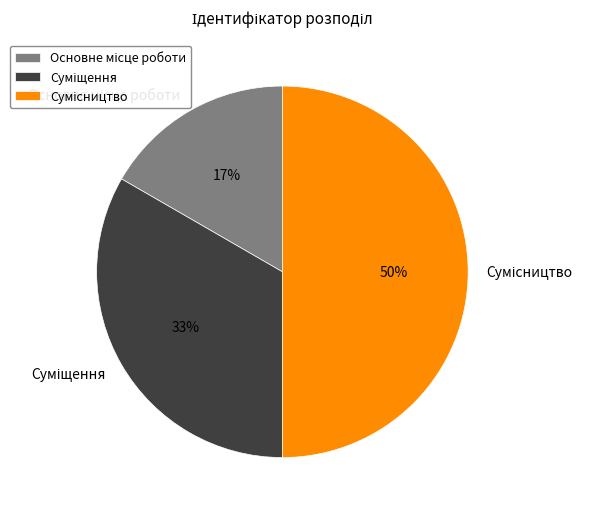

How many slices are in this pie chart?

3